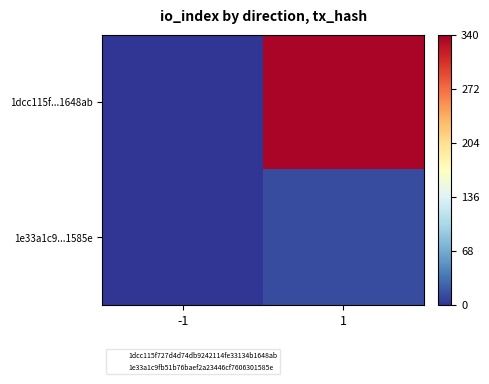

Between 1 and -1, which is larger?

1